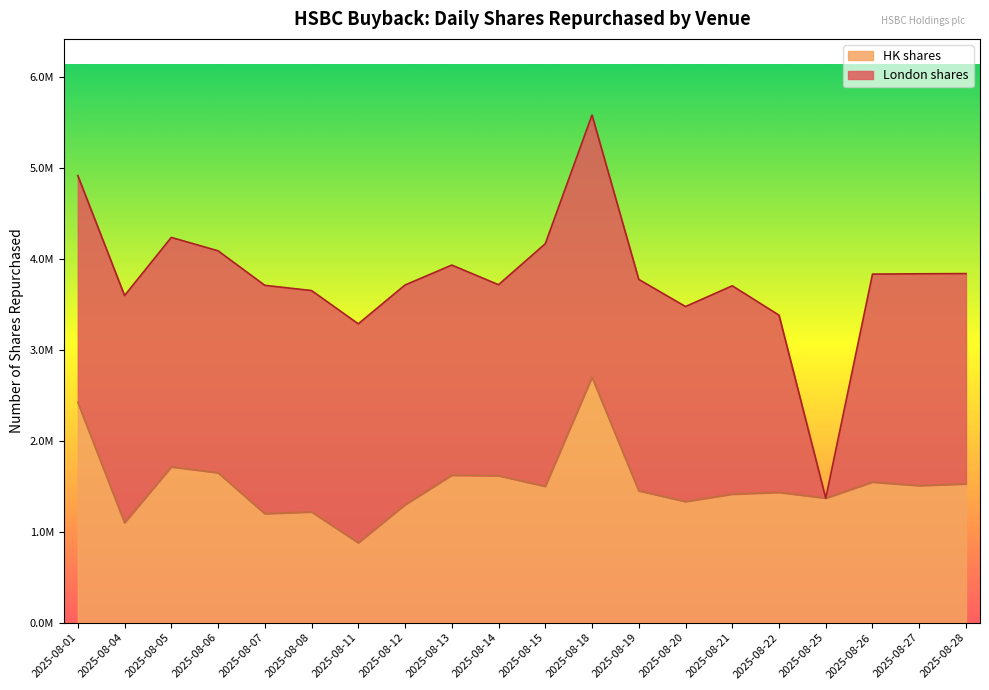

Rank the categories by value from highest to lowest.

2025-08-18, 2025-08-01, 2025-08-05, 2025-08-06, 2025-08-13, 2025-08-14, 2025-08-26, 2025-08-28, 2025-08-27, 2025-08-15, 2025-08-19, 2025-08-22, 2025-08-21, 2025-08-25, 2025-08-20, 2025-08-12, 2025-08-08, 2025-08-07, 2025-08-04, 2025-08-11